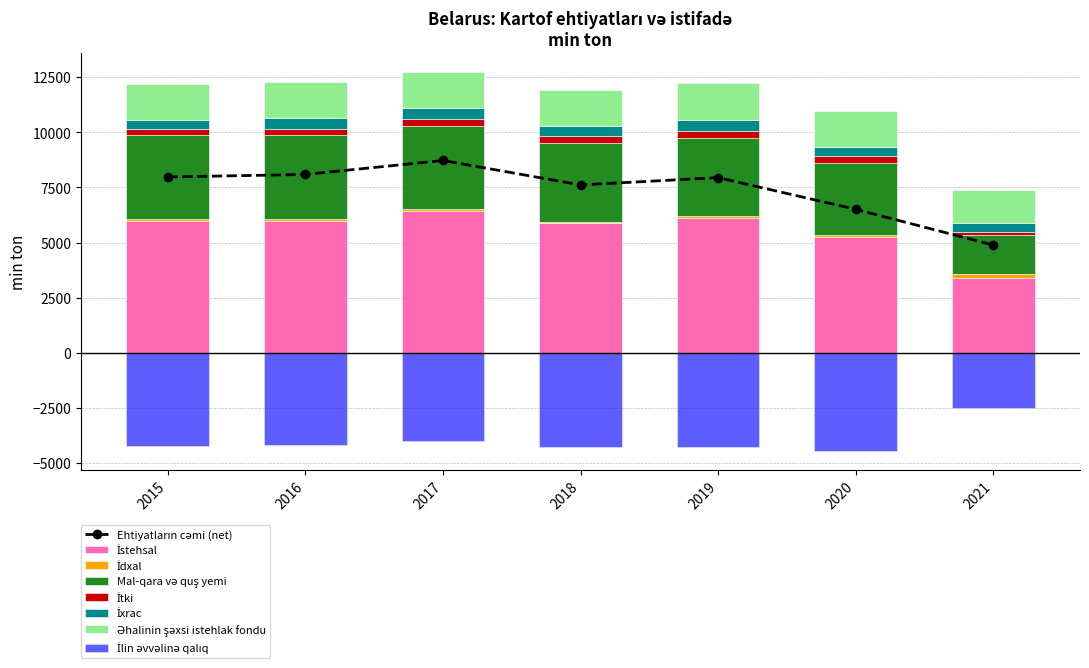

What is the total value across all series at 2018?

11902